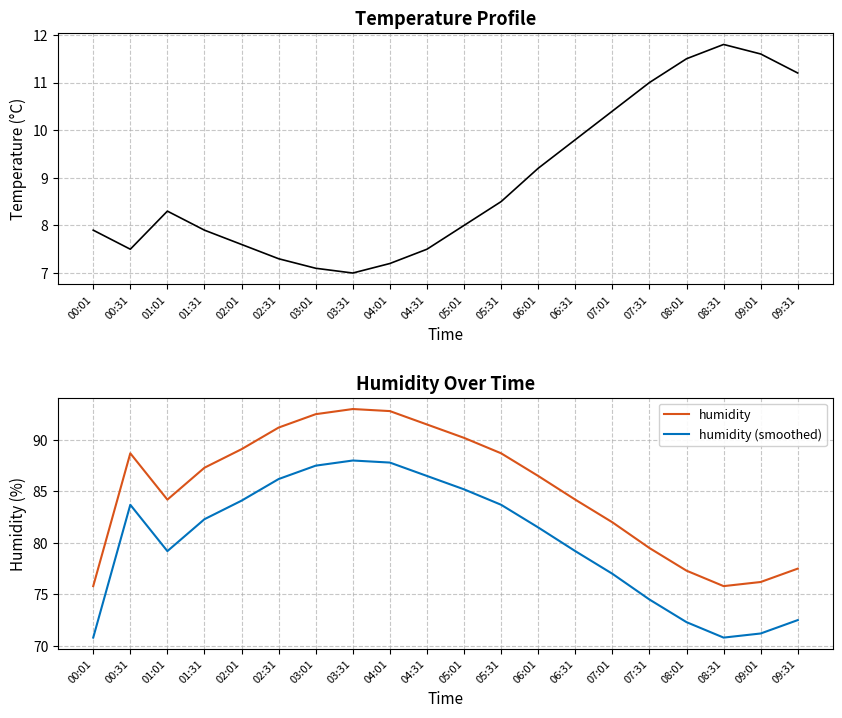

What is the smallest value displayed?

7.0